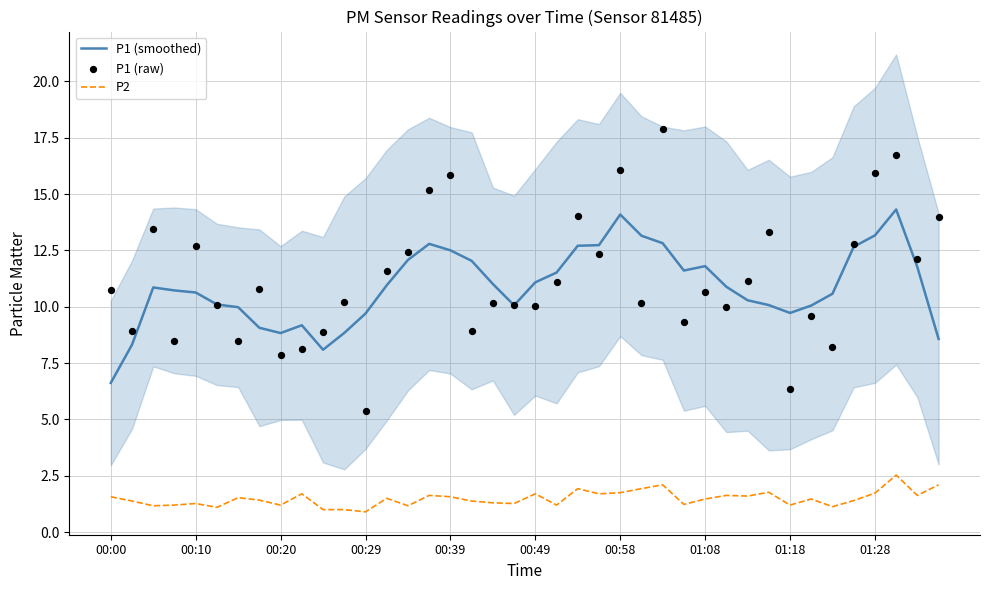

What is the total value across all series at 10?

18.0